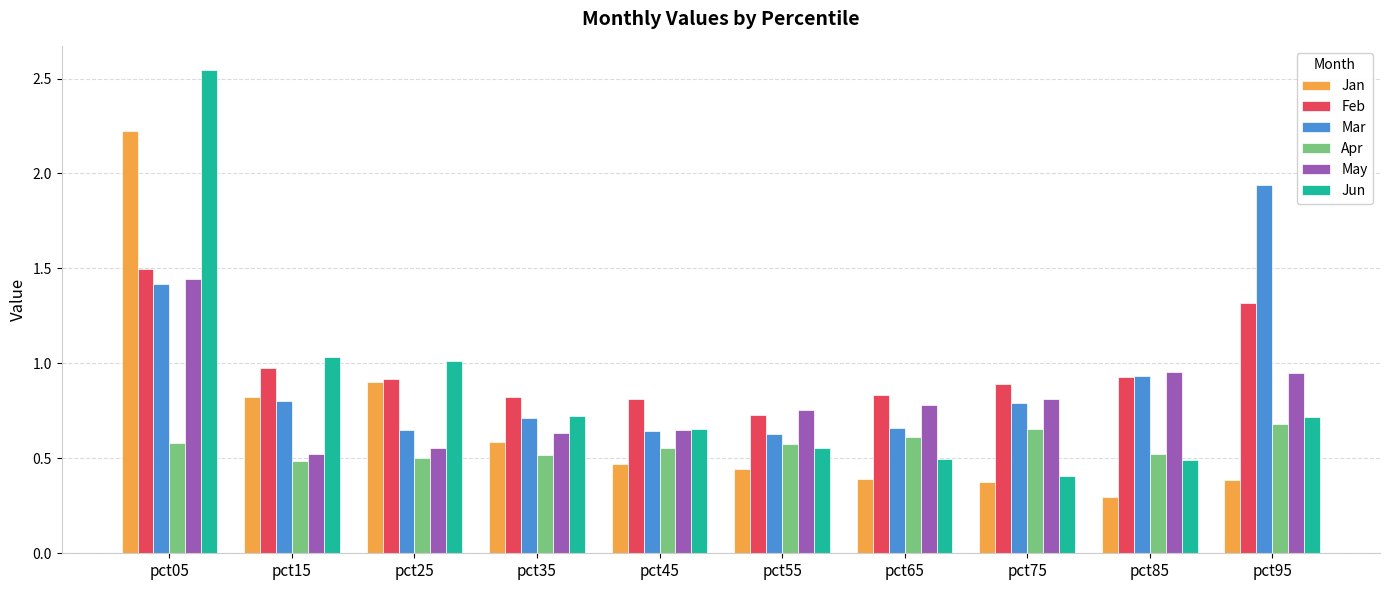

At which category does the chart reach its peak across all series?

pct05